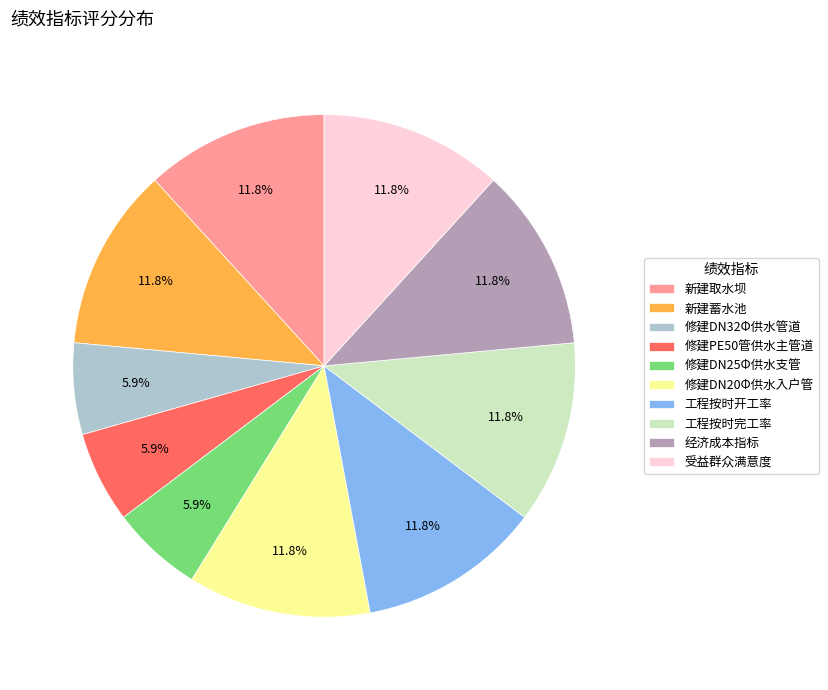

To the nearest percent, what portion does 修建PE50管供水主管道 represent?

6%